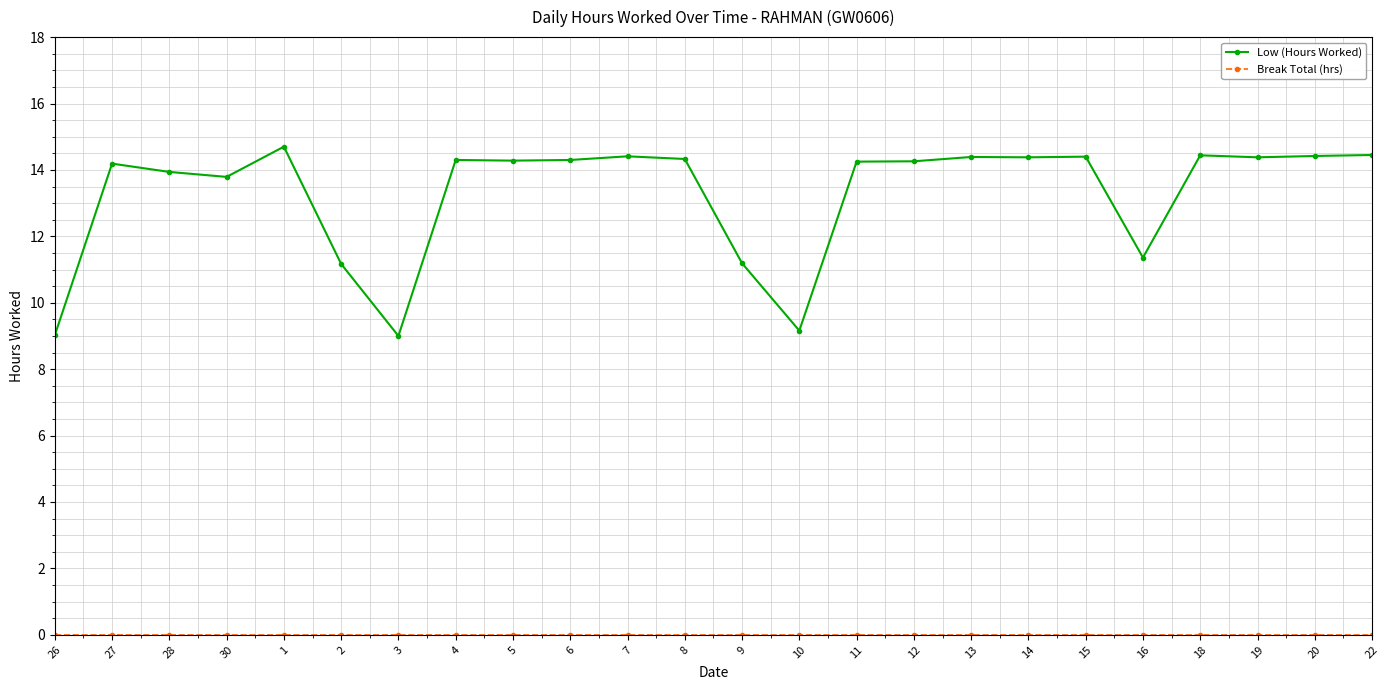

The value of Low (Hours Worked) at 26 is 9.0. True or false?

True